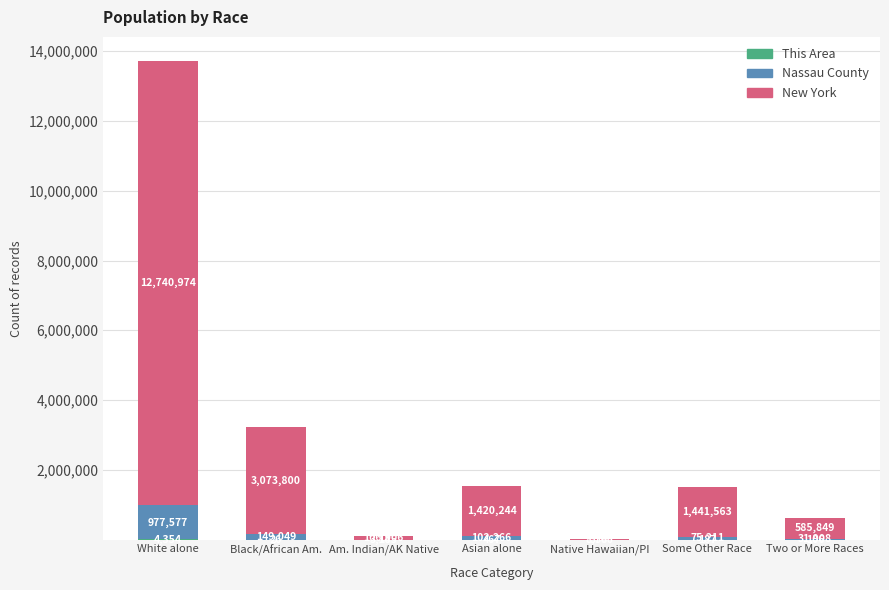

At which category is the sum across all series the highest?

White alone